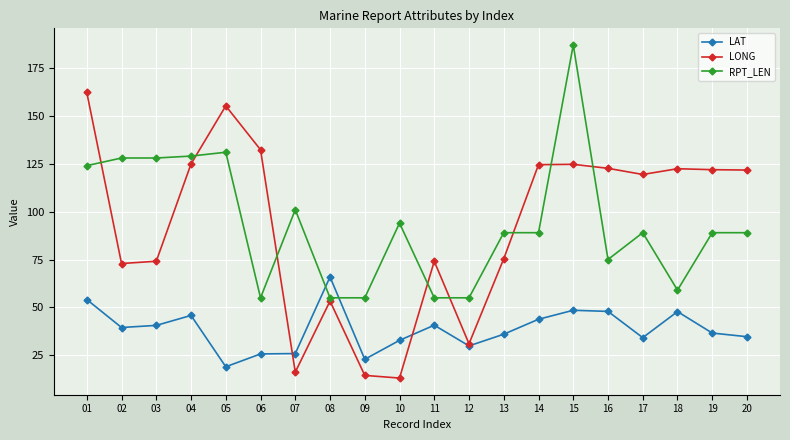

The LAT series shows 42.2 at 06. True or false?

False